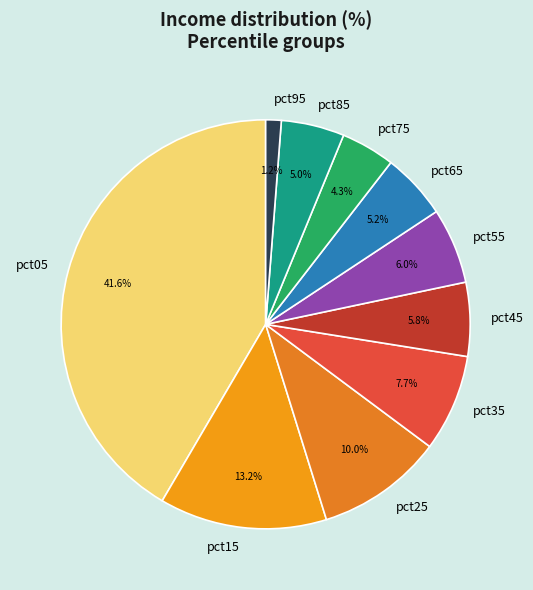

Does any single category account for the majority?

No